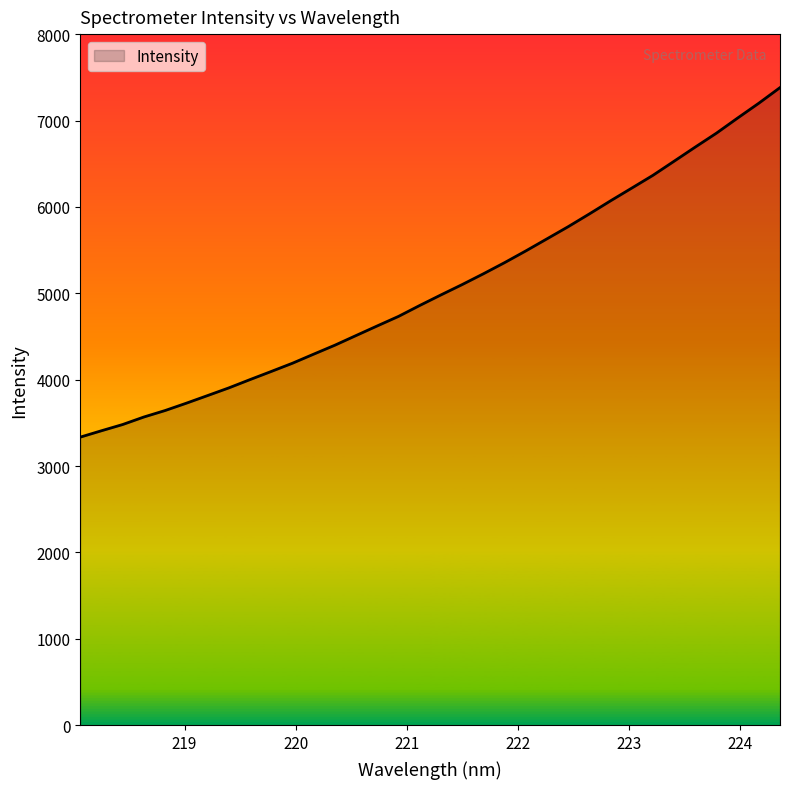

What is the maximum value shown in the chart?

7380.9